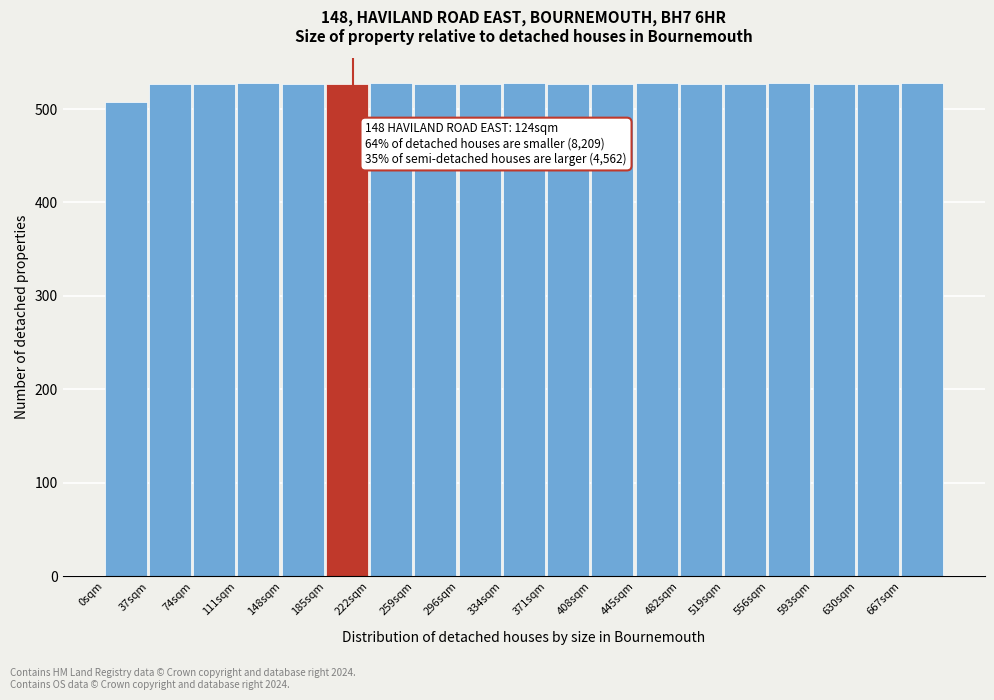

What is the difference between the maximum and minimum values?

20